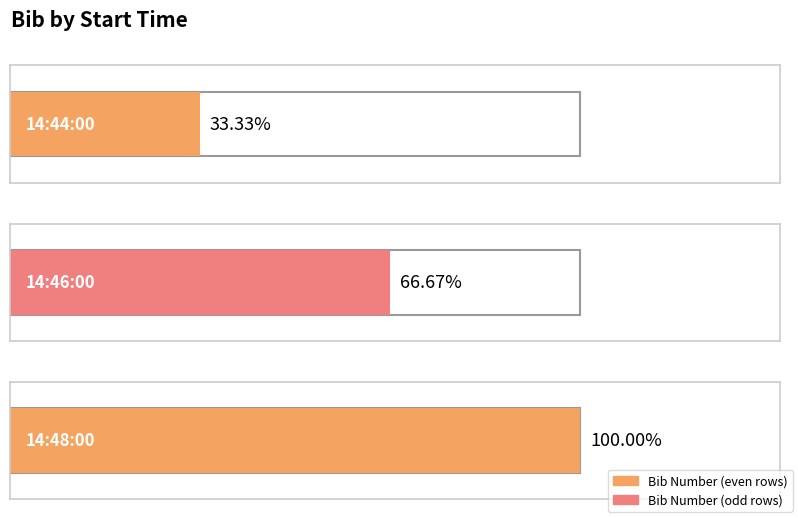

What is the difference between the maximum and minimum values?

2